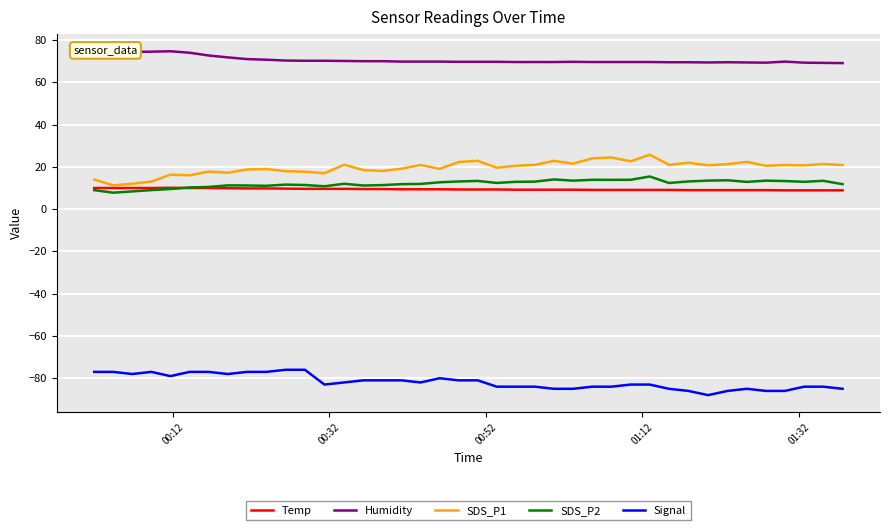

How many lines are shown in the chart?

5